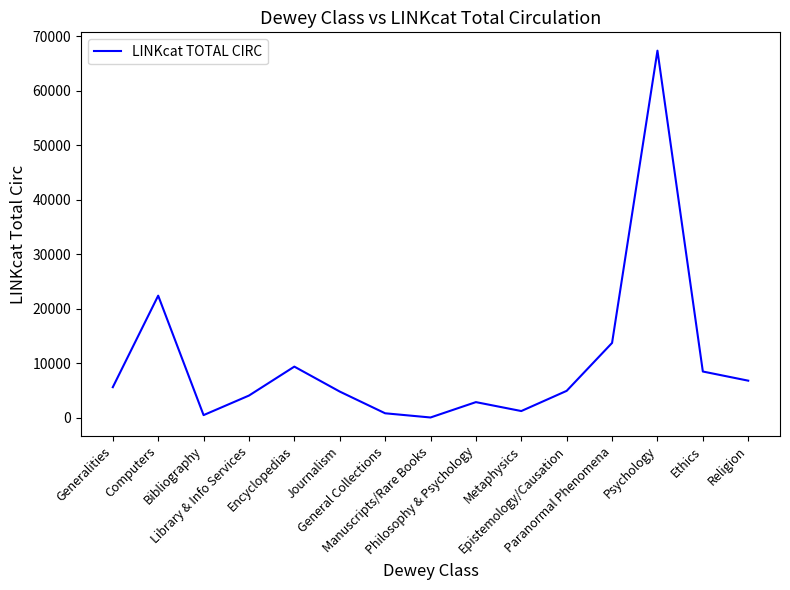

What is the maximum value shown in the chart?

67335